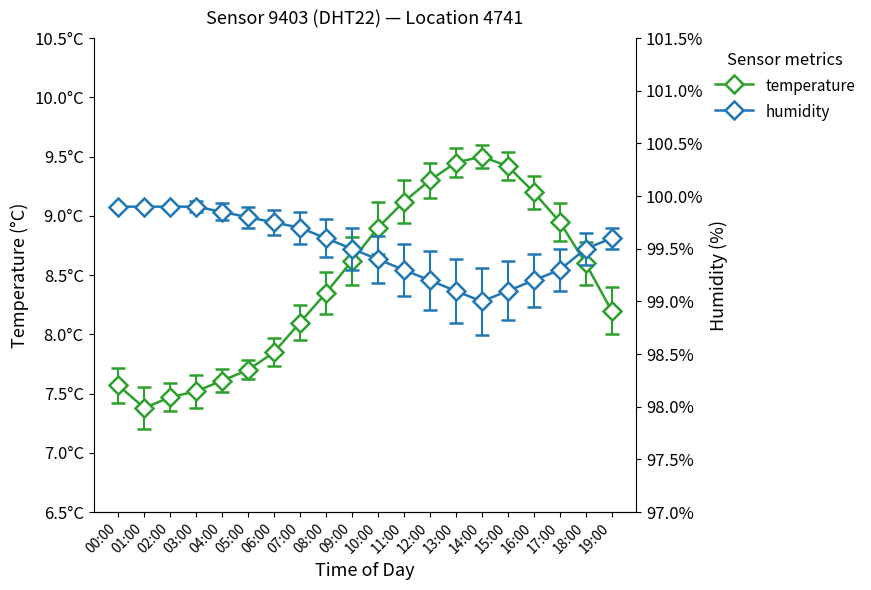

Which category has the highest value in the humidity series?

00:00